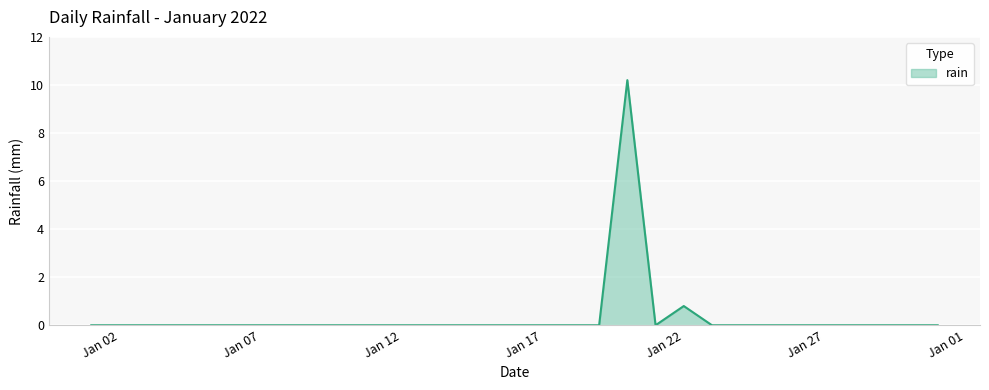

Does the chart display data point markers on the line(s)?

No